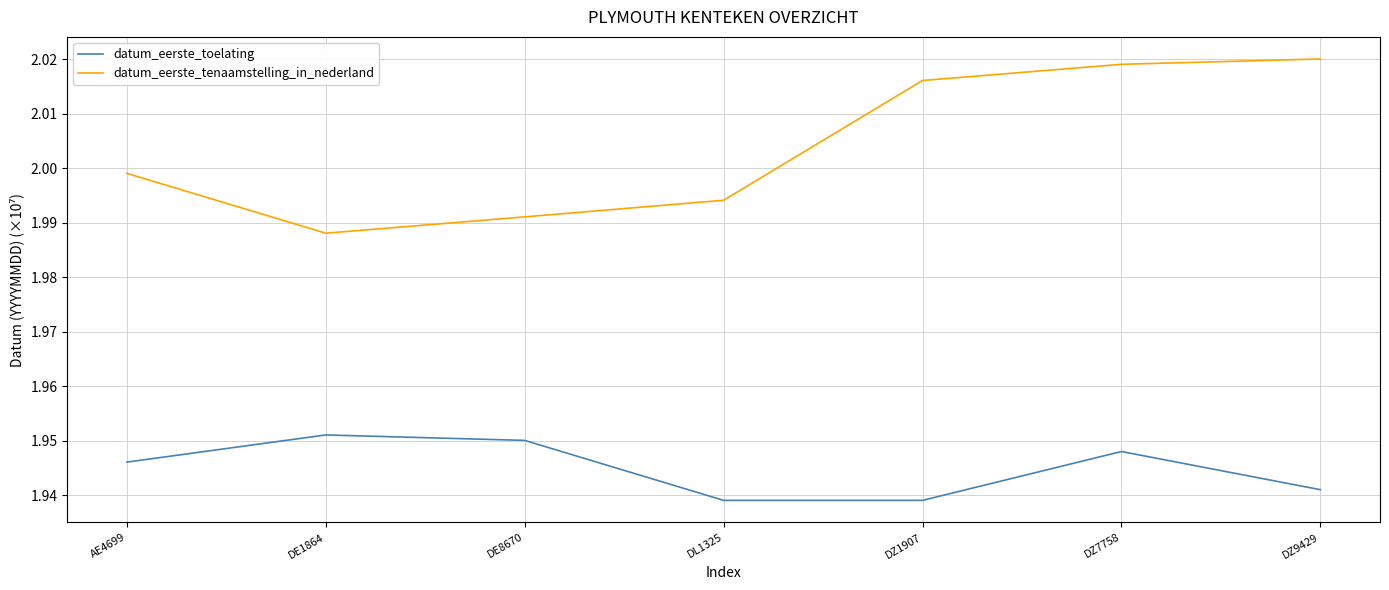

What position from the right is DZ7758?

2